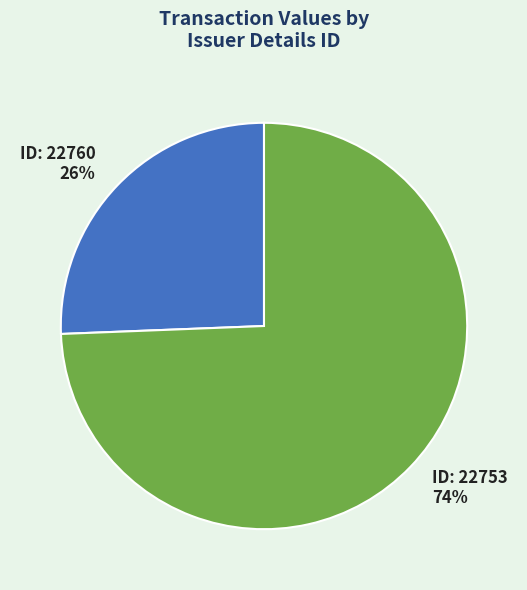

Does any single category account for the majority?

Yes